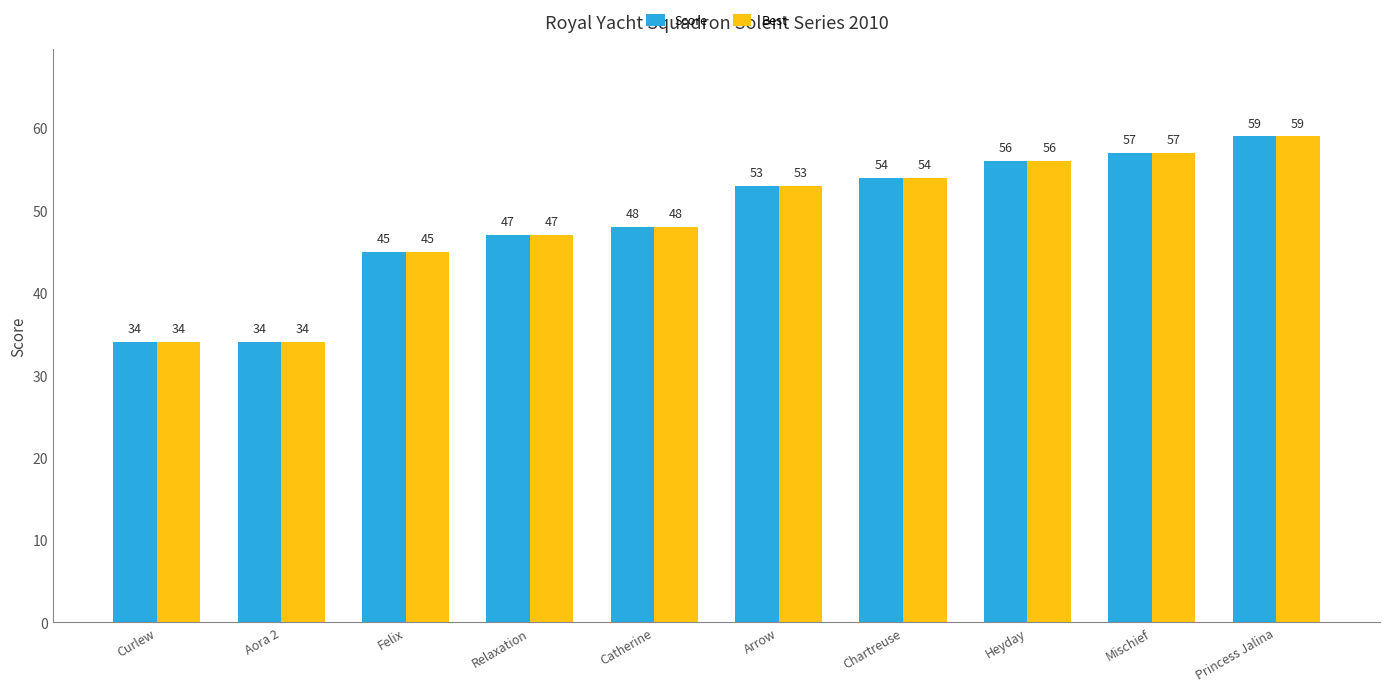

What is the value of the Best bar at the 8th from the left?

56